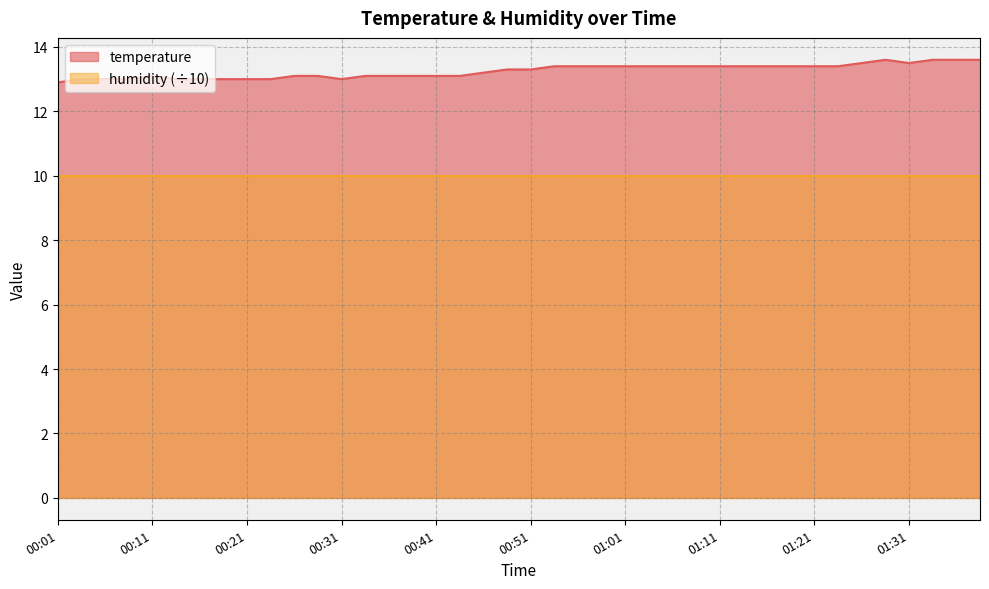

How many data points are above 13?

30